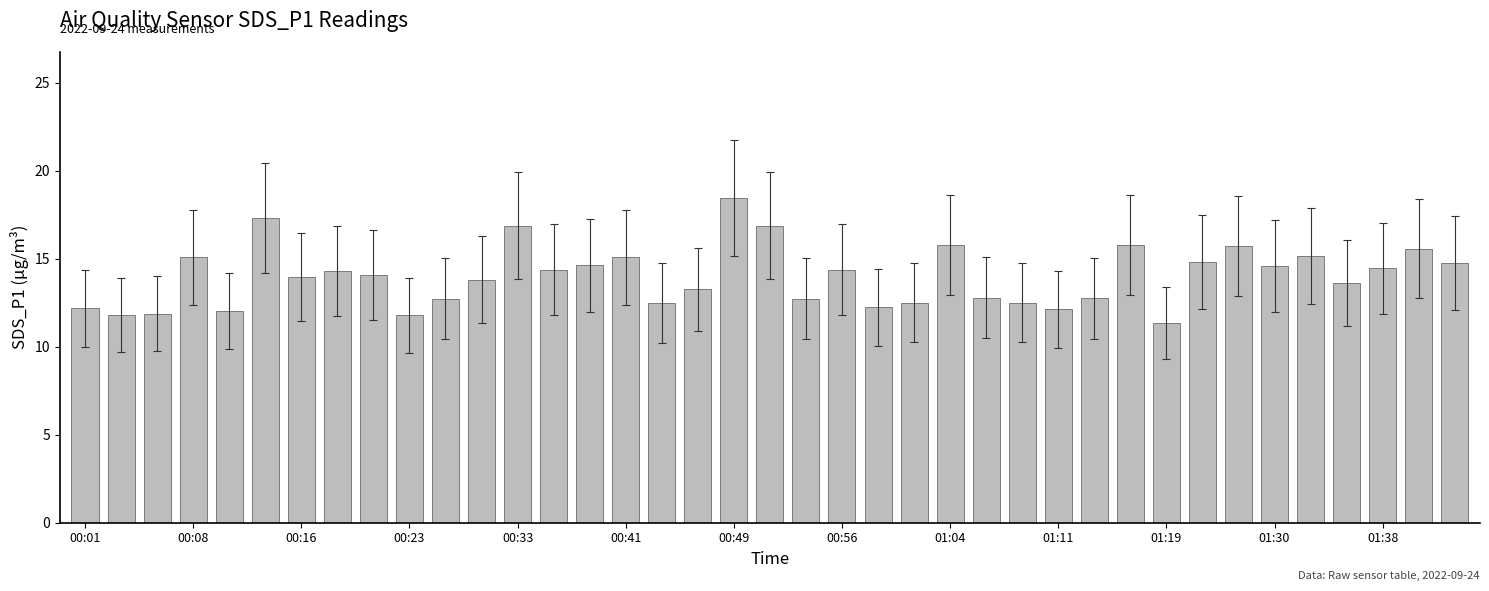

What is the average value?

14.0